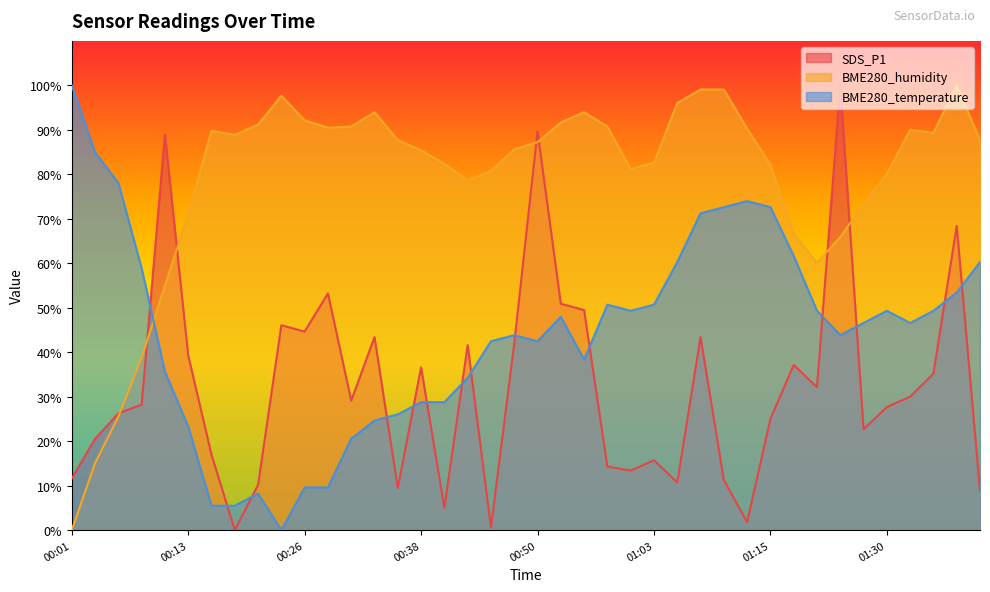

The BME280_temperature series shows 9.6 at 00:26. True or false?

True